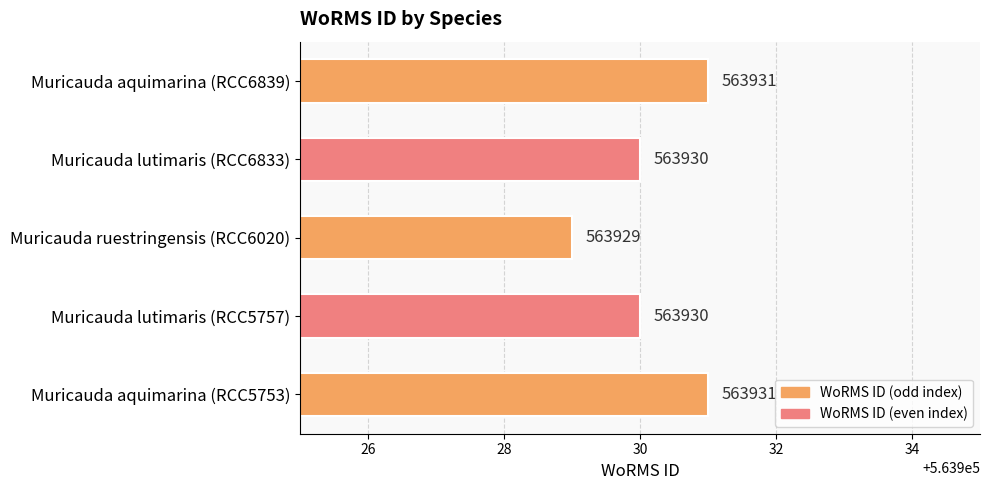

Count the values in the range 563930 to 563931.

4